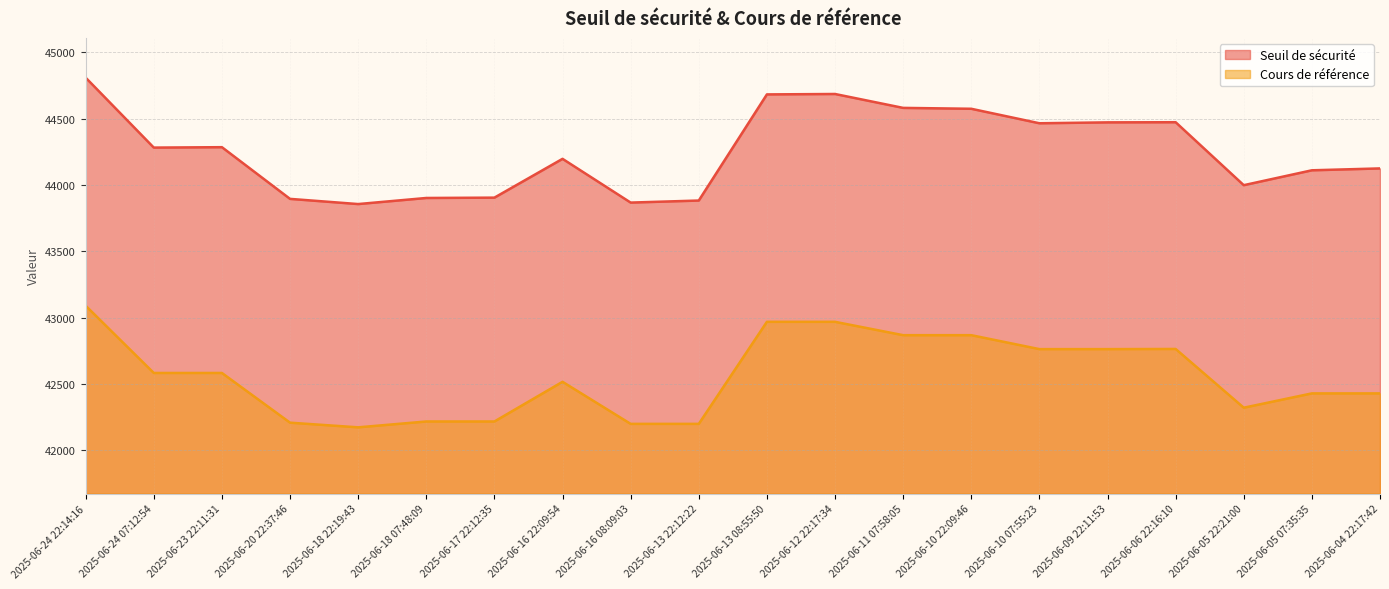

In Cours de référence, how many points are higher than both neighbors (excluding endpoints)?

2